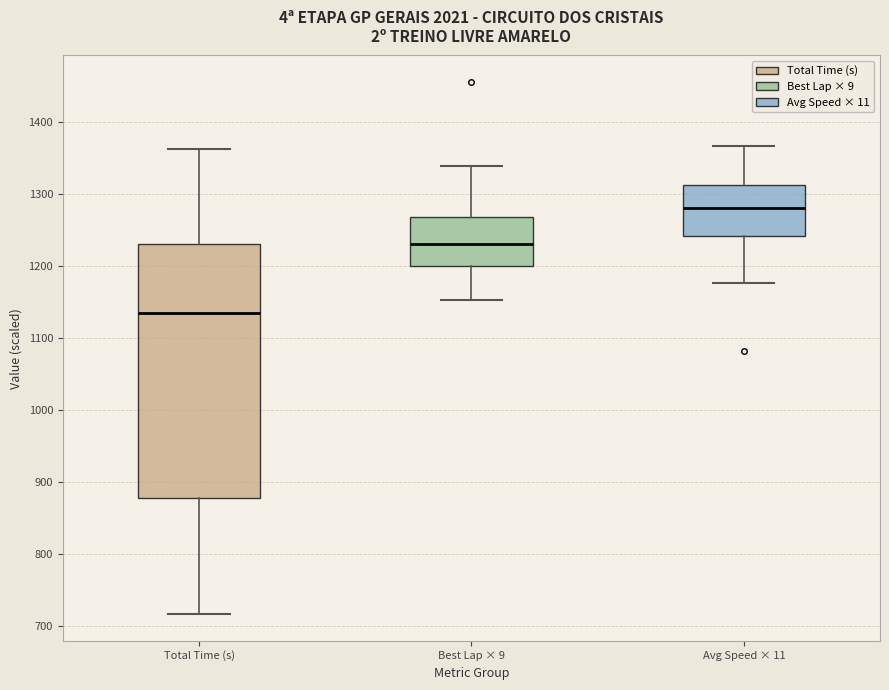

Which box's median line is the lowest?

Total Time (s)